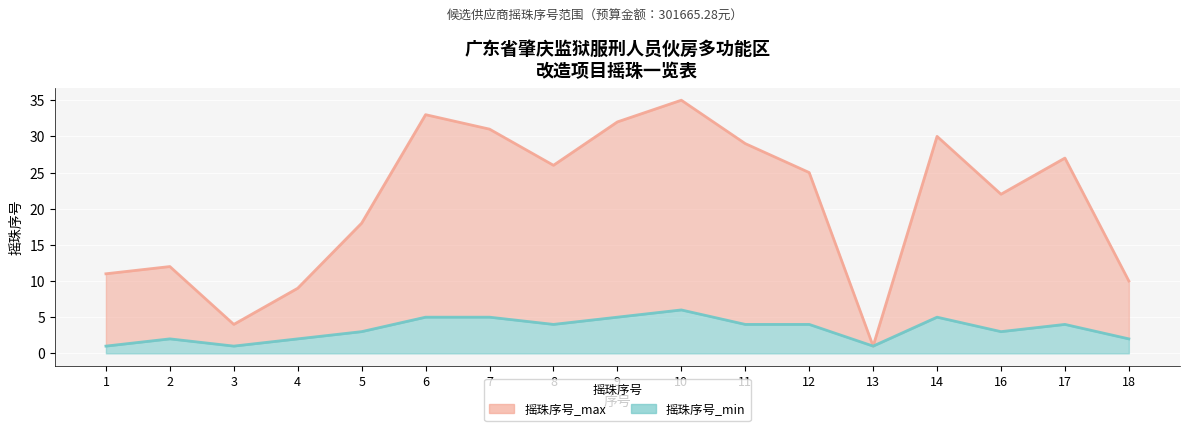

Which label corresponds to the largest value in the chart?

10